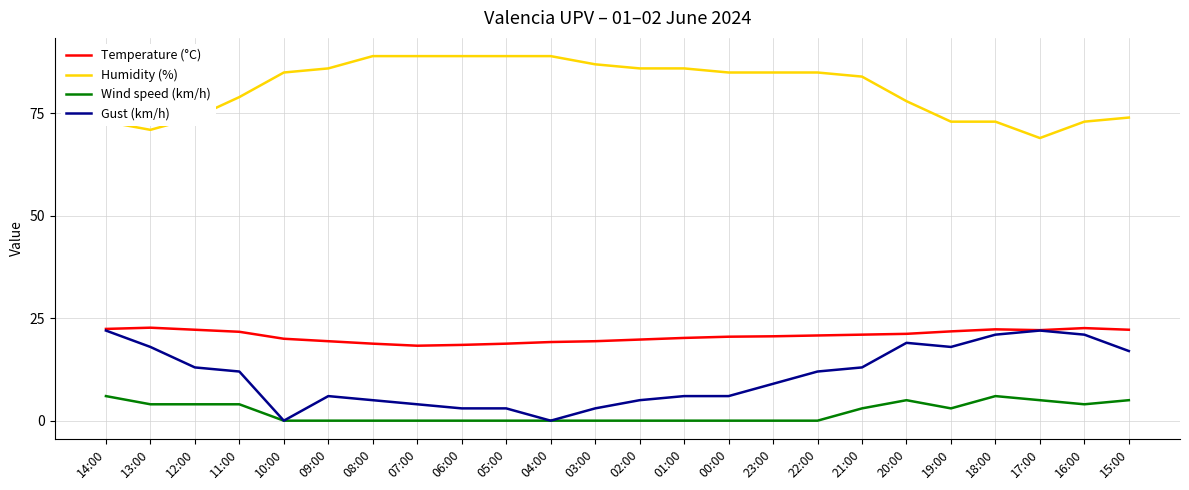

What is the spread (max minus min) of values at 06:00?

89.0